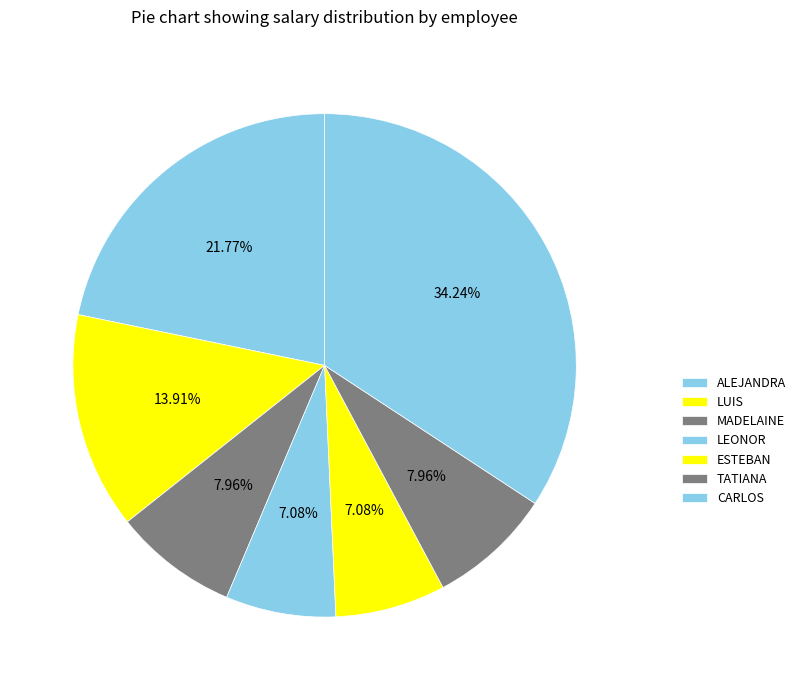

What is the change in value from LUIS to MADELAINE?

-564.0